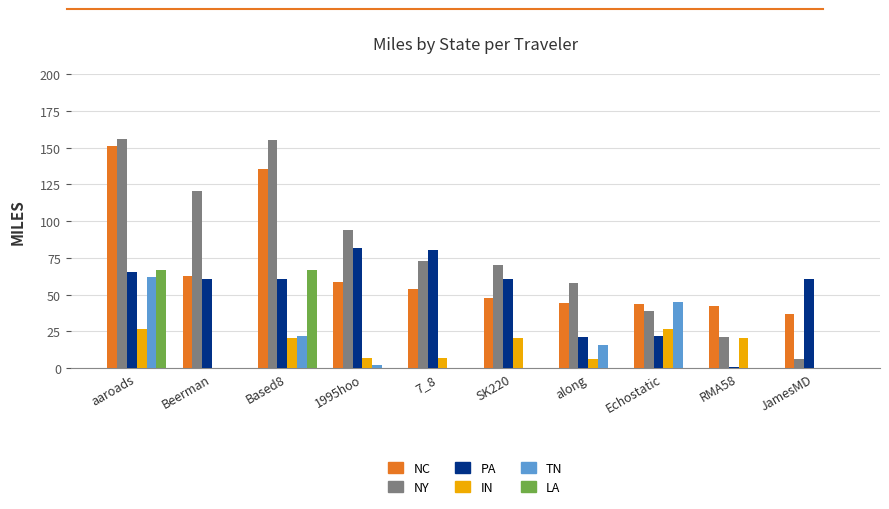

What is the approximate value of PA at Beerman?

60.8